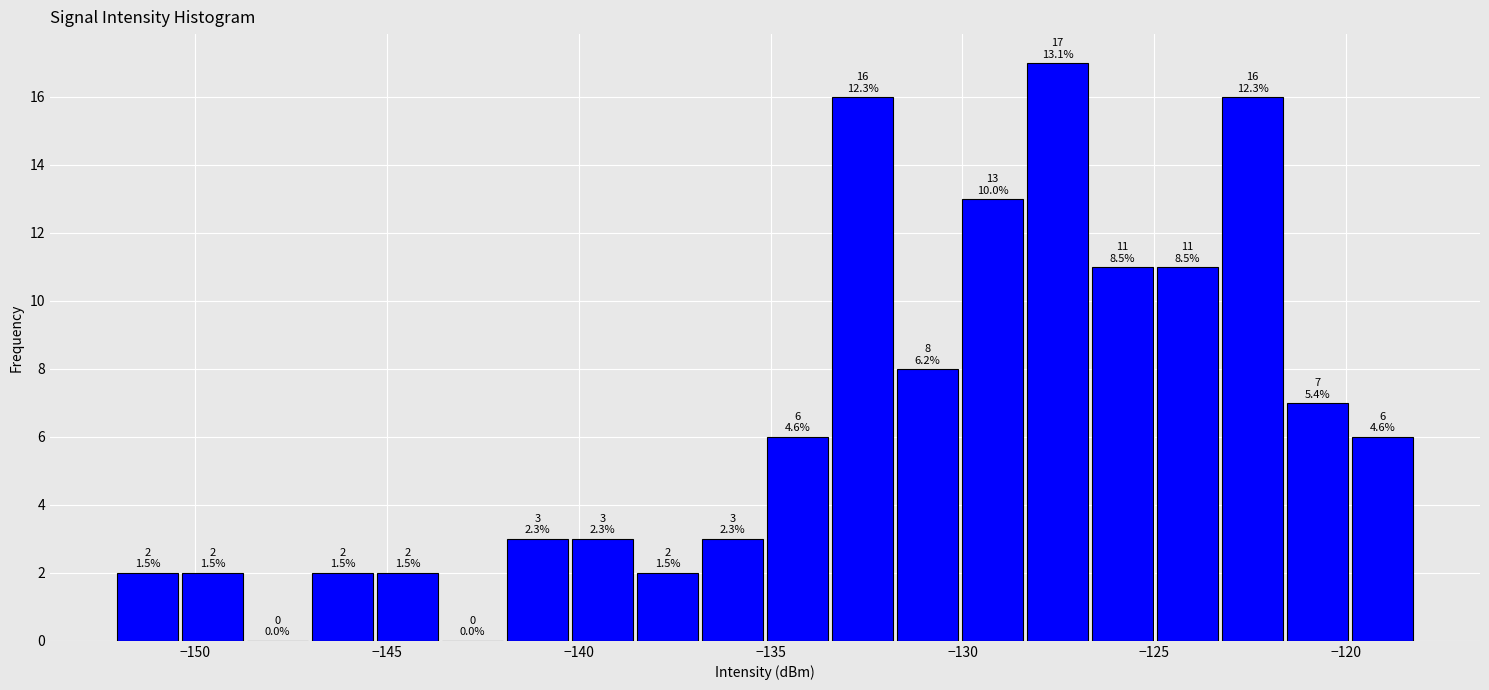

Around what value on the x-axis is the tallest bar? Give the approximate position of its centre, as read against the axis.

-127.5